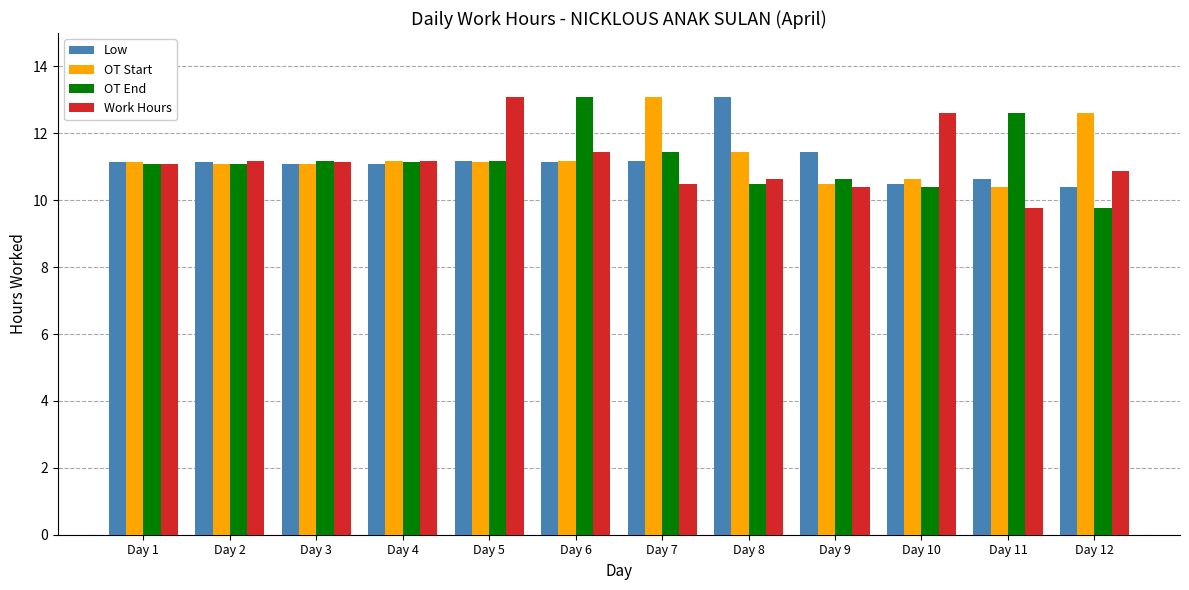

Between Day 7 and Day 9, which series saw the biggest shift?

OT Start